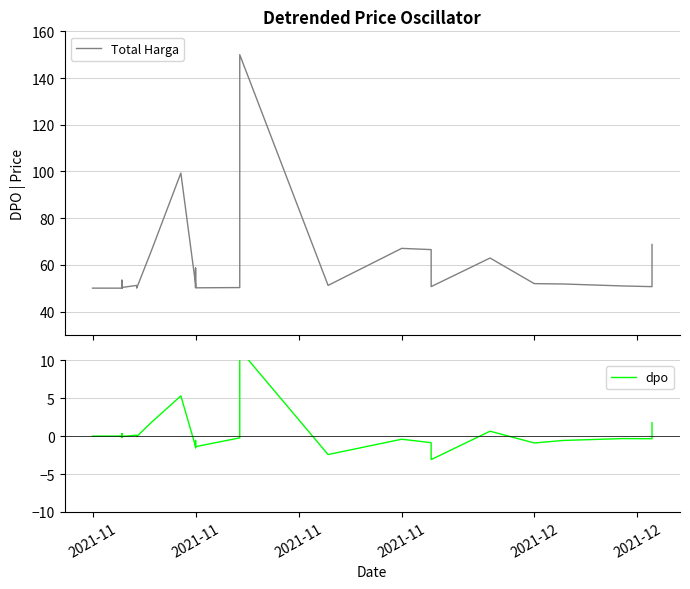

True or false: Total Harga has a value of 65.8 at 2021-11.

False